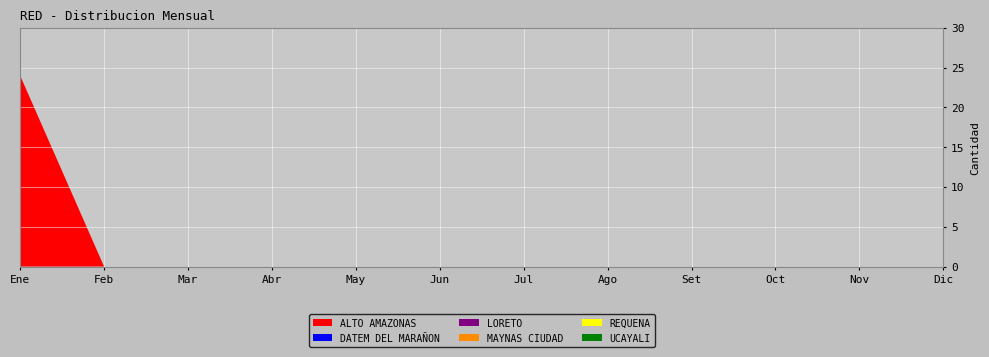

Reading left to right, list all the values displayed in this chart.

ALTO AMAZONAS: 24	0	0	0	0	0	0	0	0	0	0	0
DATEM DEL MARAÑON: 0	0	0	0	0	0	0	0	0	0	0	0
LORETO: 0	0	0	0	0	0	0	0	0	0	0	0
MAYNAS CIUDAD: 0	0	0	0	0	0	0	0	0	0	0	0
REQUENA: 0	0	0	0	0	0	0	0	0	0	0	0
UCAYALI: 0	0	0	0	0	0	0	0	0	0	0	0